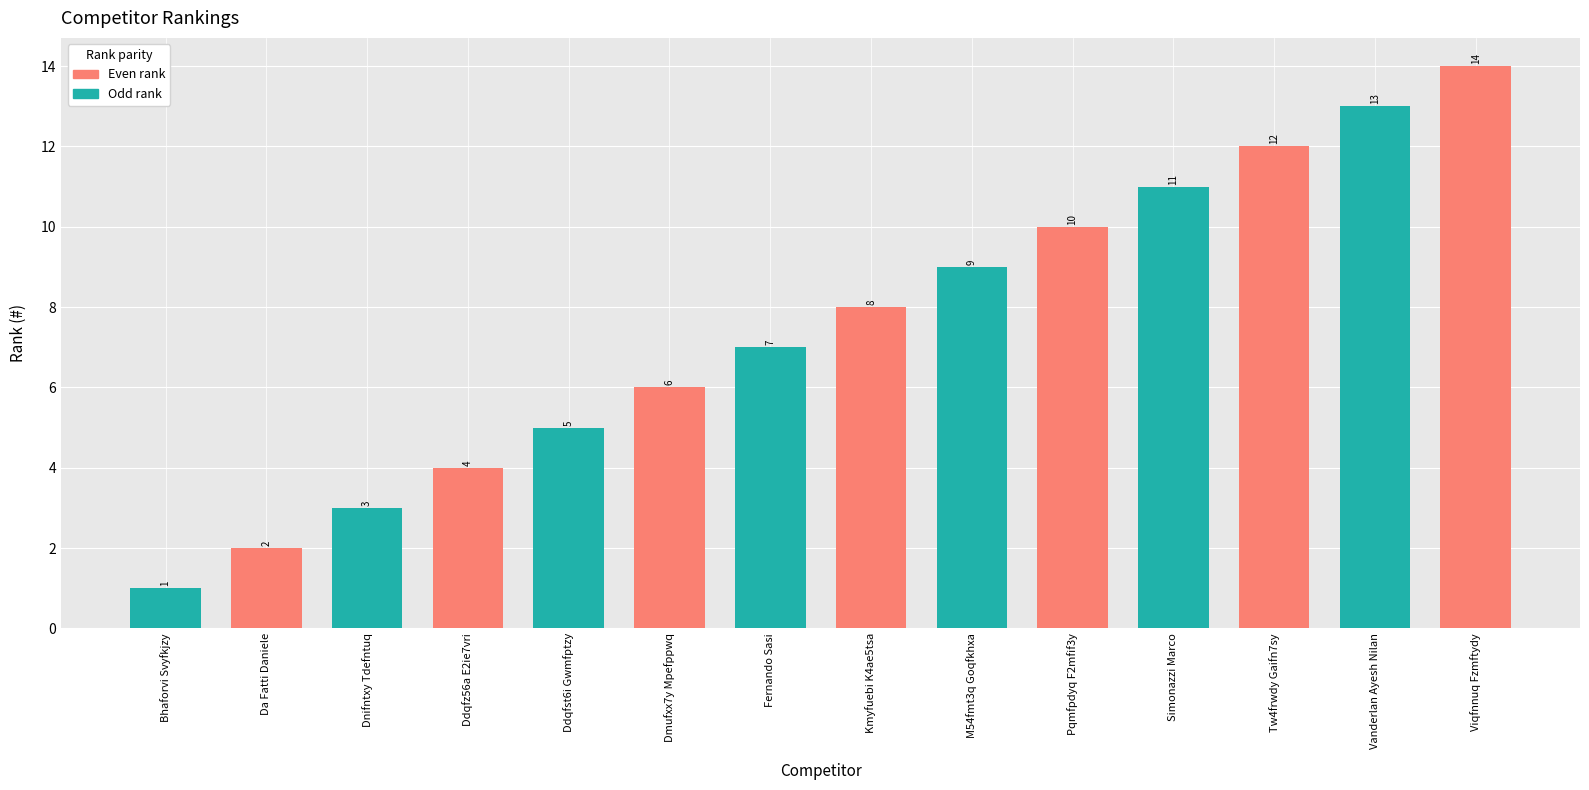

The value at Ddqfst6i Gwmfptzy is 5. True or false?

True